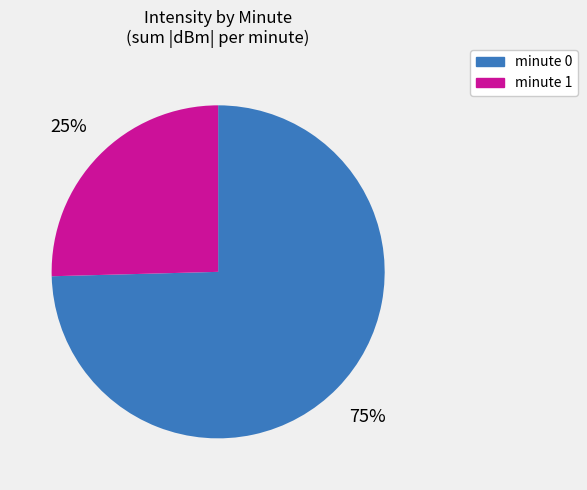

Does any single category account for the majority?

Yes